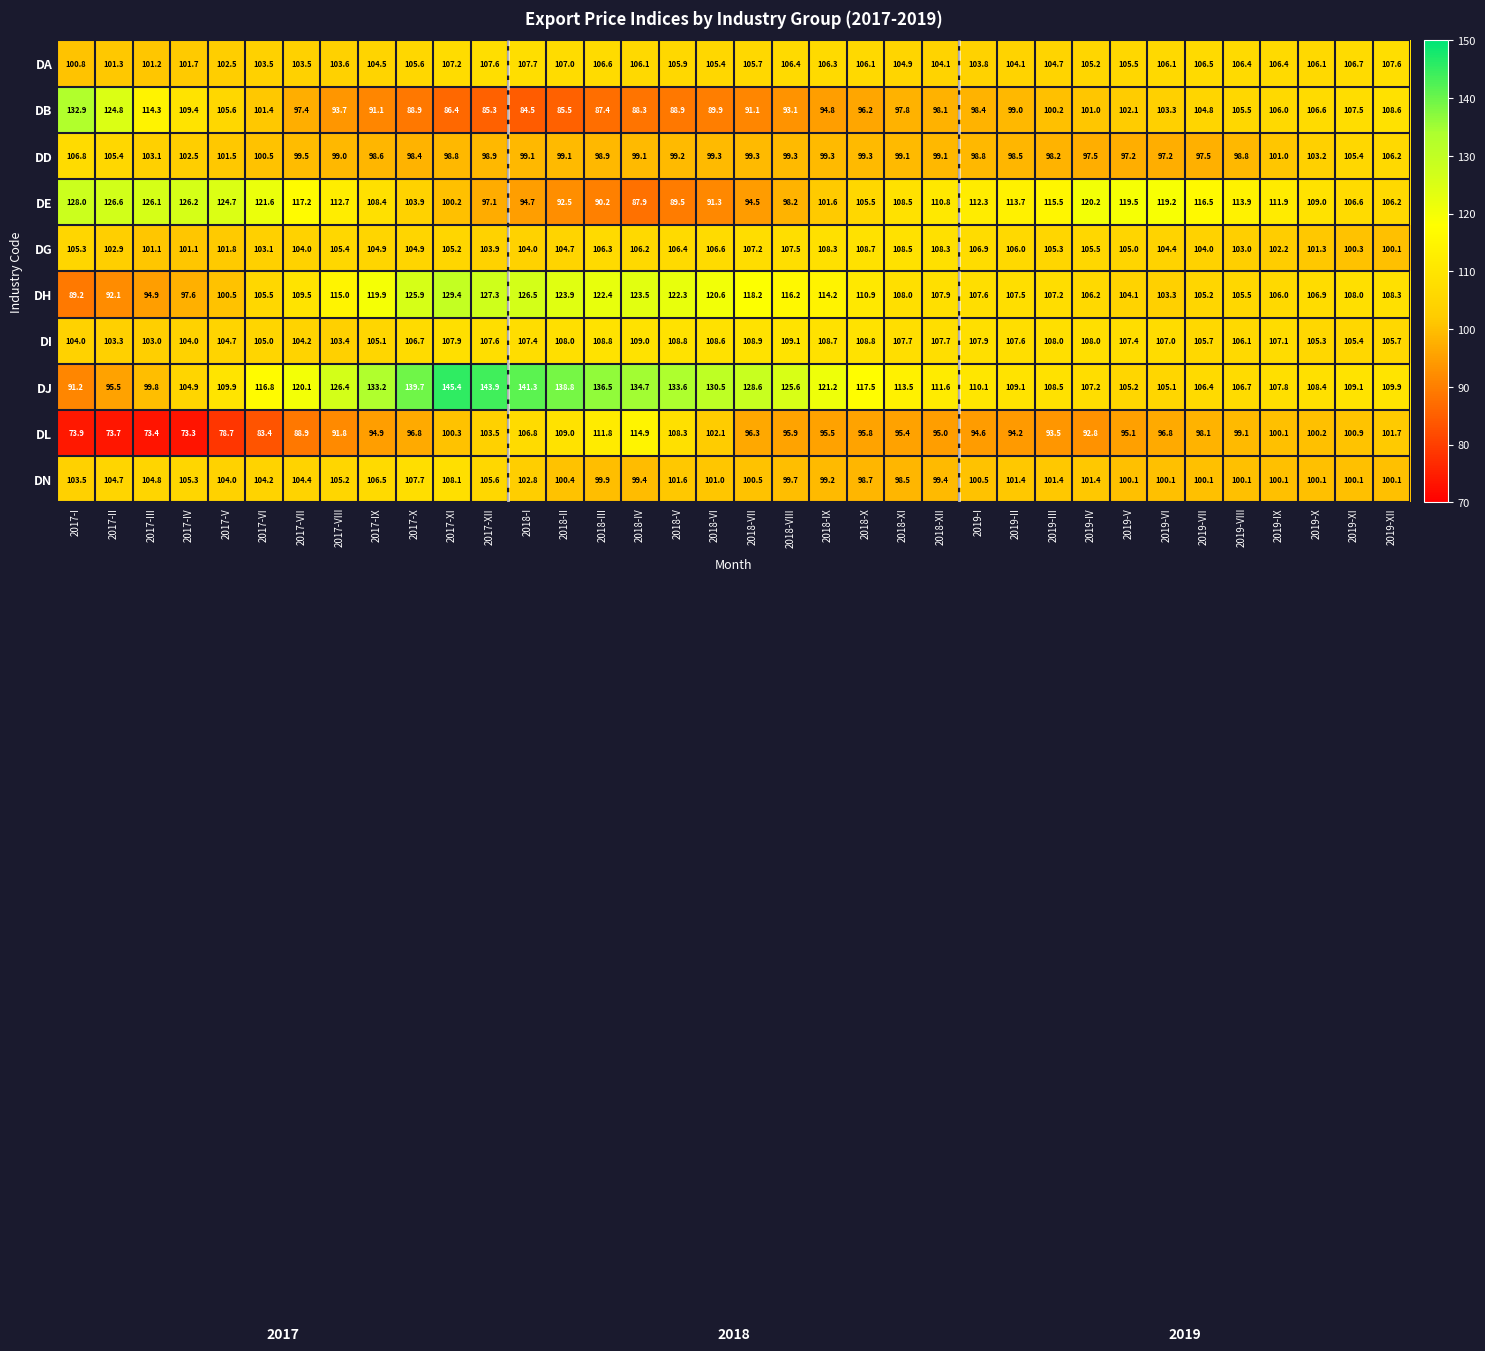

Which series has the largest total across all categories?

DJ